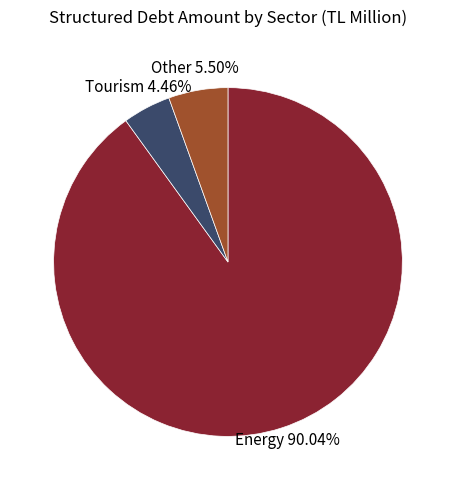

Is there any slice that represents more than half of the pie?

Yes